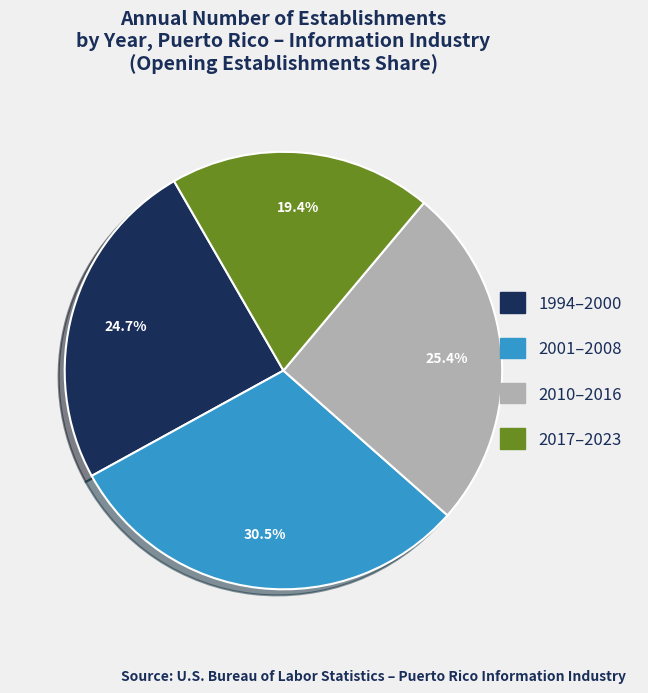

Is there any slice that represents more than half of the pie?

No